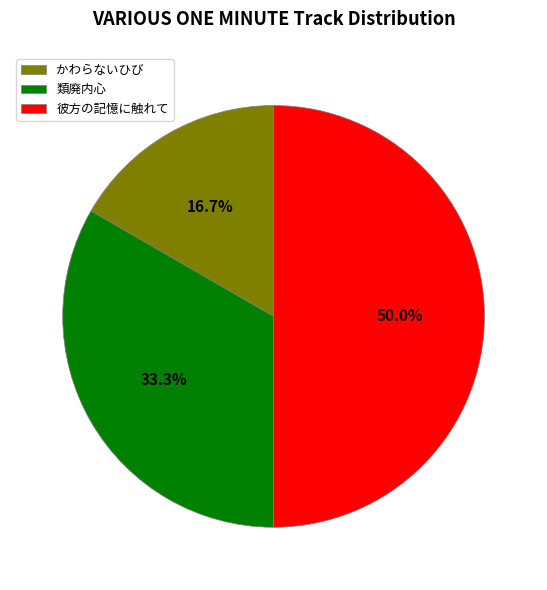

To the nearest percent, what is the difference between the 彼方の記憶に触れて and 類廃内心 slice percentages?

17%